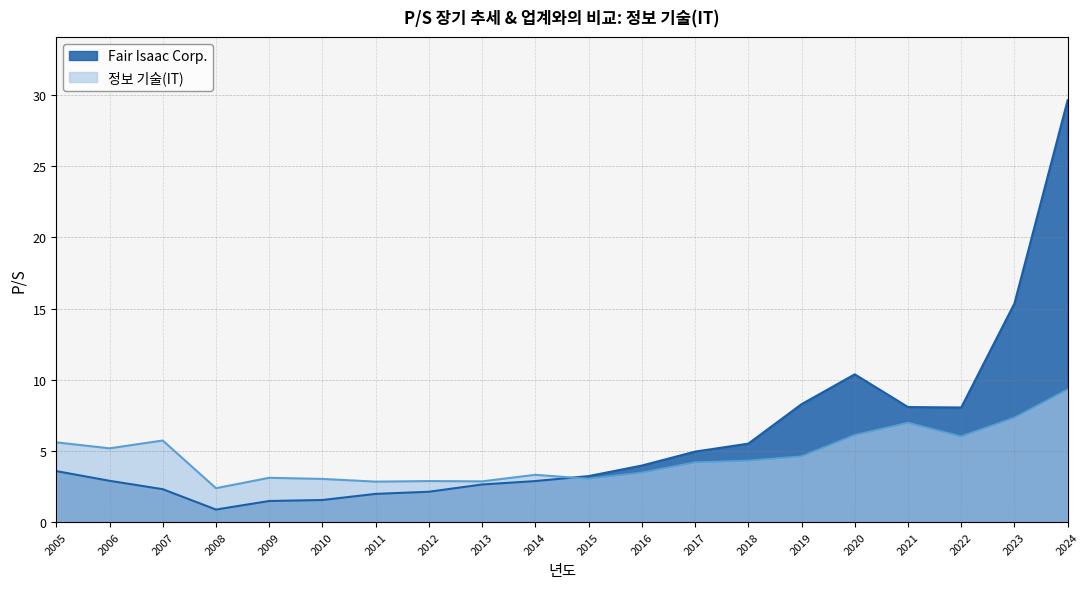

How many data points in 정보 기술(IT) are above 4?

11